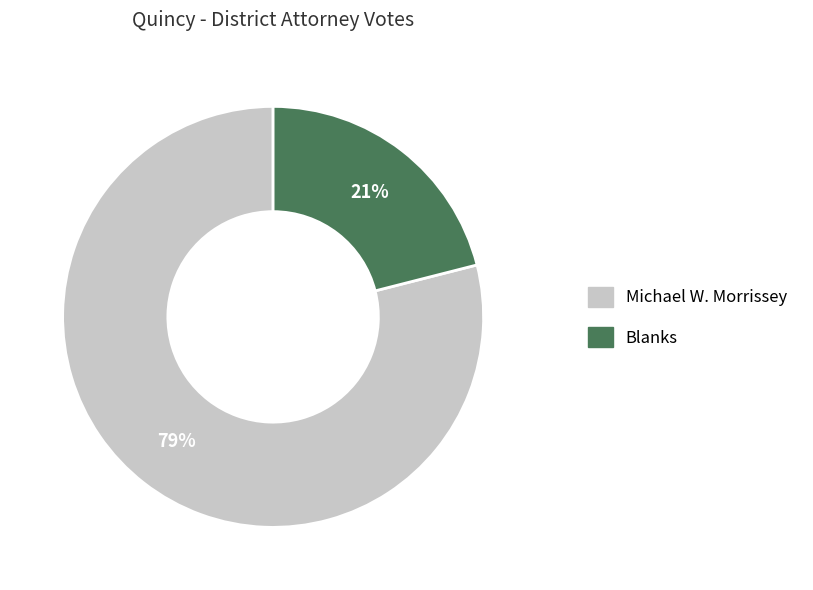

Is there any slice that represents more than half of the pie?

Yes